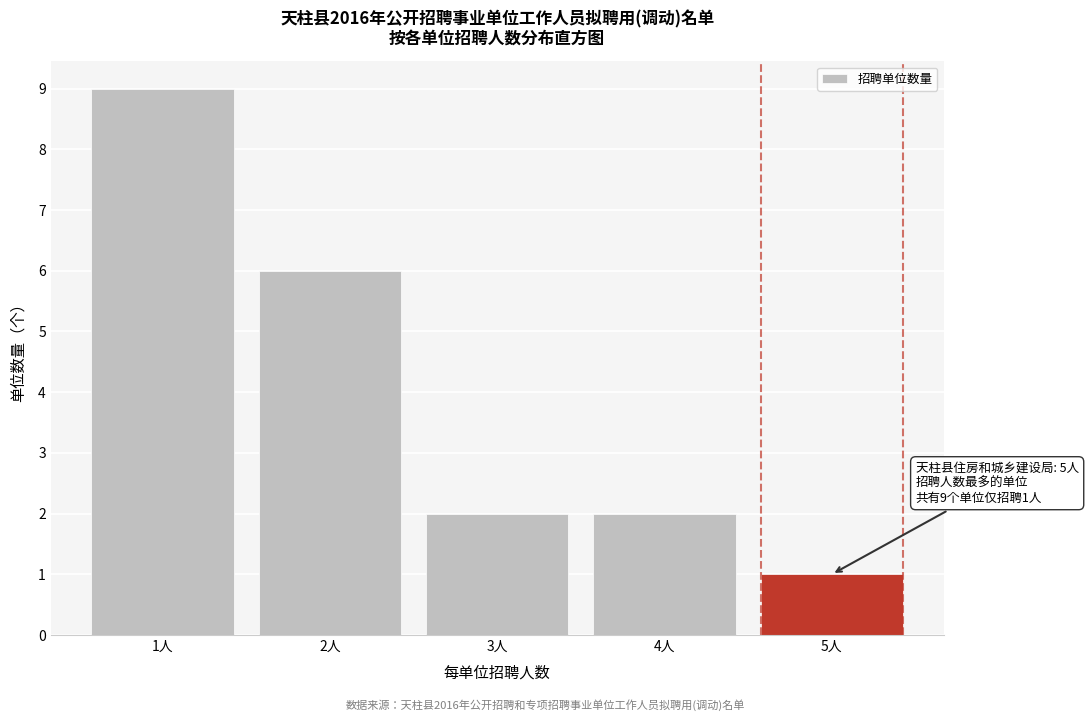

Reading right to left, transcribe all the data shown in this chart.

1	2	2	6	9